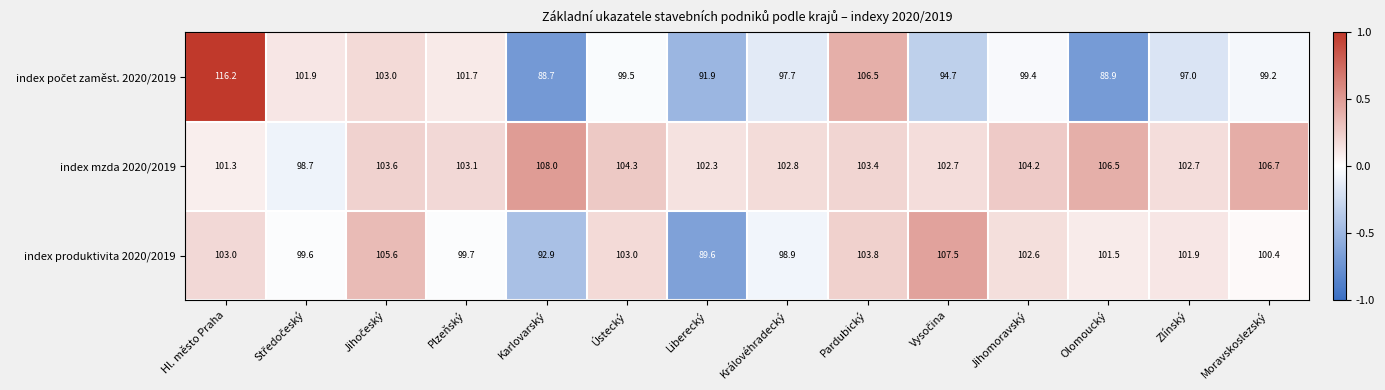

The index produktivita 2020/2019 series shows 101.5 at Olomoucký. True or false?

True